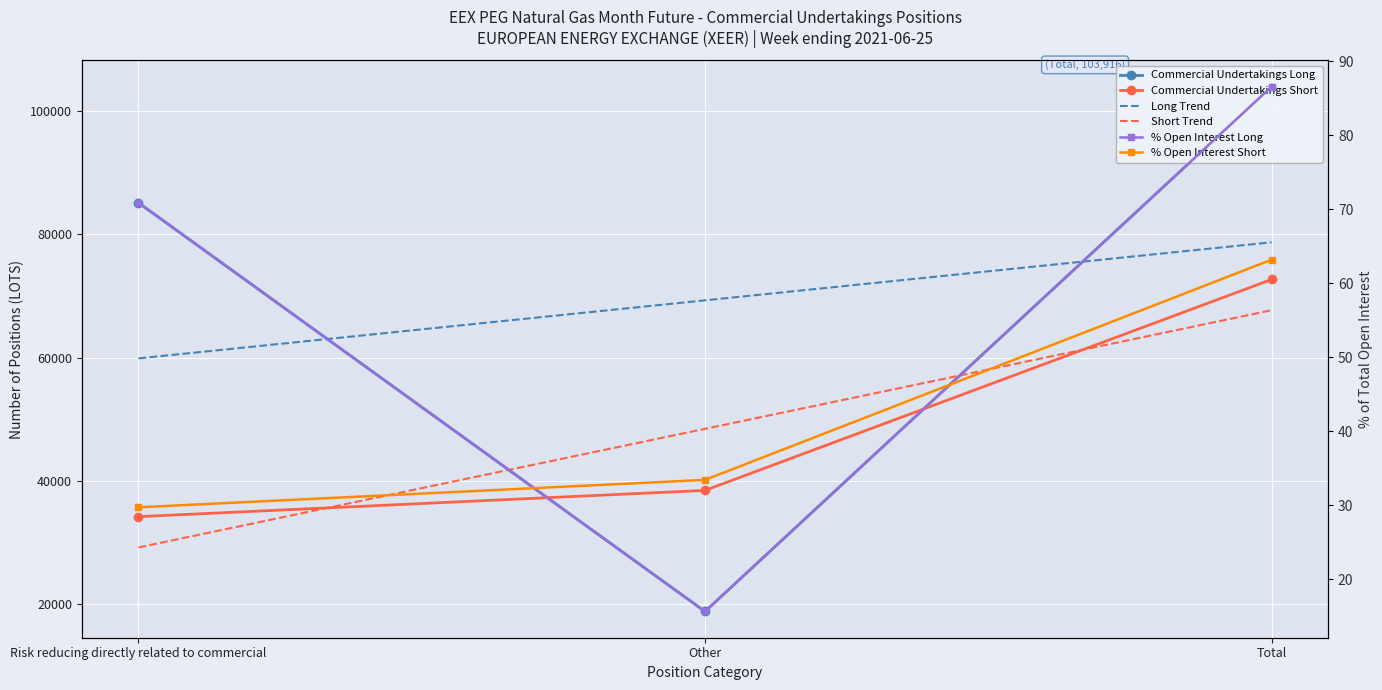

The value of % Open Interest Short at Other is 12.7. True or false?

False